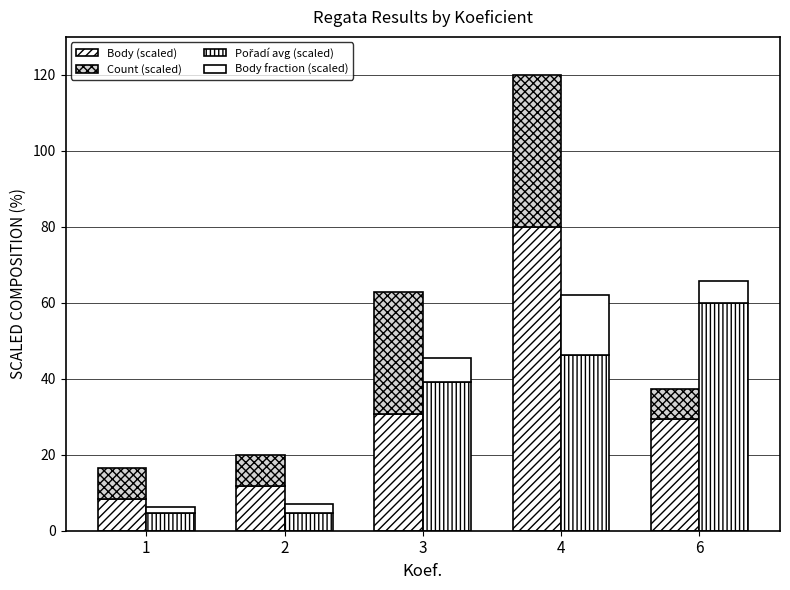

What is the highest value of the Body (scaled) series?

80.0